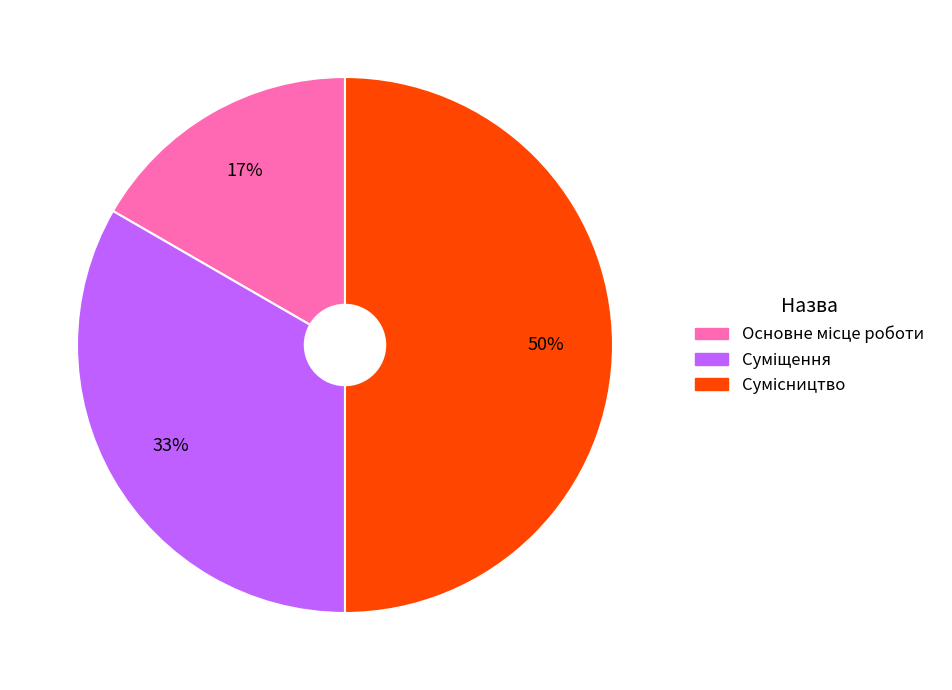

To the nearest percent, what is the average slice percentage?

33%